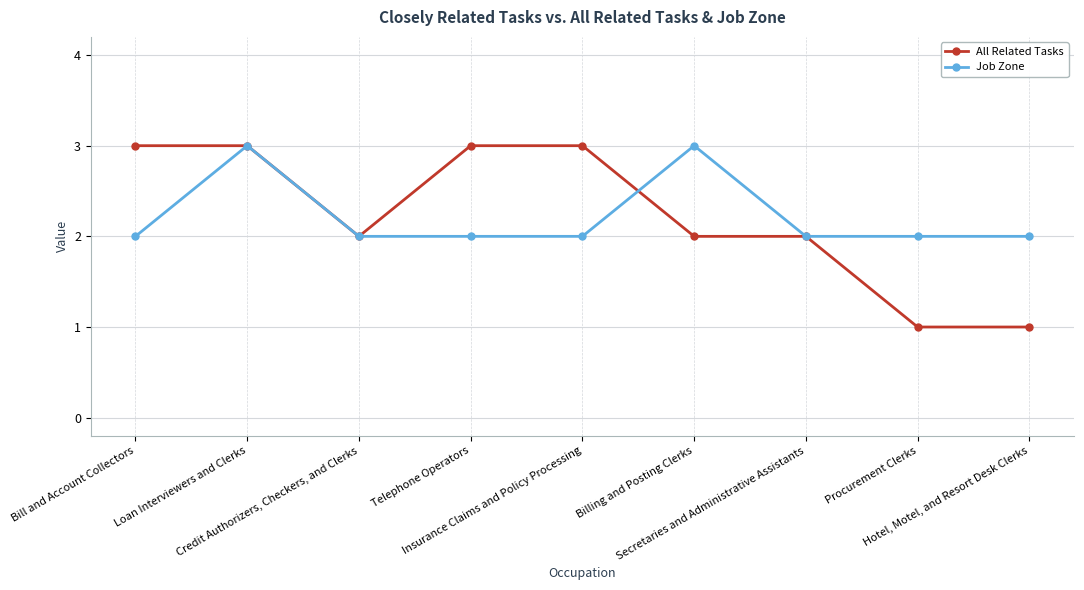

Reading left to right, list all the values displayed in this chart.

All Related Tasks: Bill and Account Collectors=3	Loan Interviewers and Clerks=3	Credit Authorizers, Checkers, and Clerks=2	Telephone Operators=3	Insurance Claims and Policy Processing=3	Billing and Posting Clerks=2	Secretaries and Administrative Assistants=2	Procurement Clerks=1	Hotel, Motel, and Resort Desk Clerks=1
Job Zone: Bill and Account Collectors=2	Loan Interviewers and Clerks=3	Credit Authorizers, Checkers, and Clerks=2	Telephone Operators=2	Insurance Claims and Policy Processing=2	Billing and Posting Clerks=3	Secretaries and Administrative Assistants=2	Procurement Clerks=2	Hotel, Motel, and Resort Desk Clerks=2